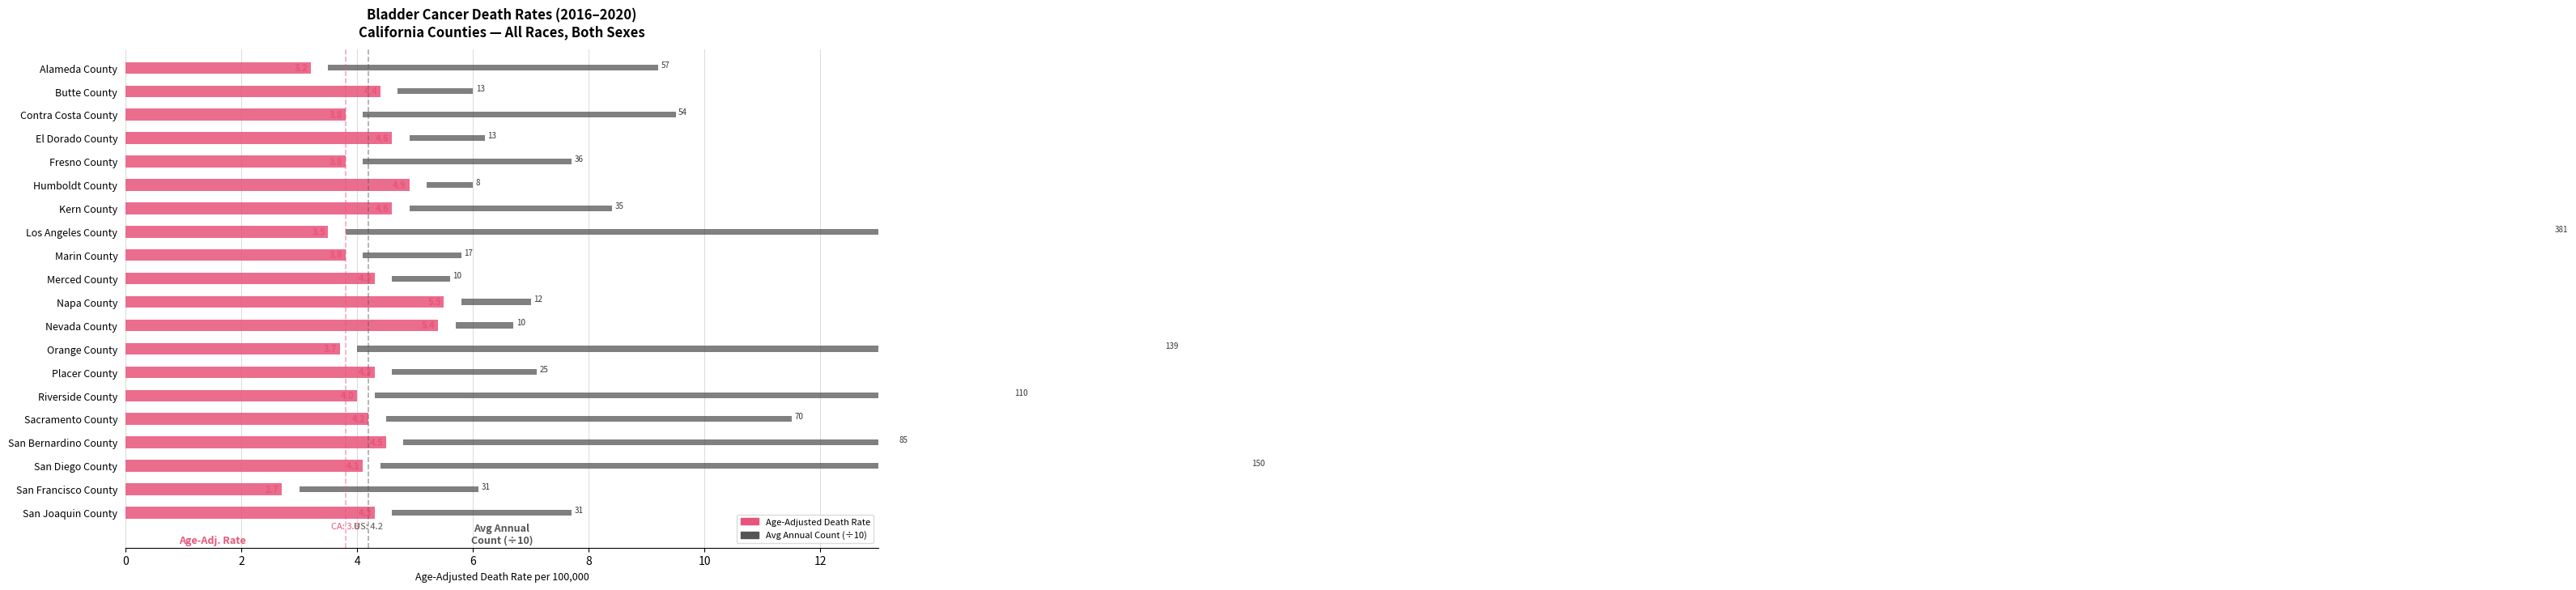

Which series has the largest total across all categories?

Avg Annual Count (÷10)